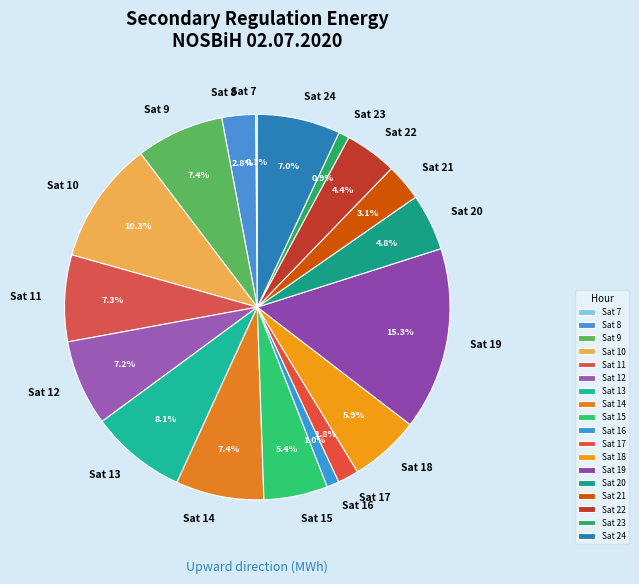

Is it true that Sat 24 is 1% of the pie?

False